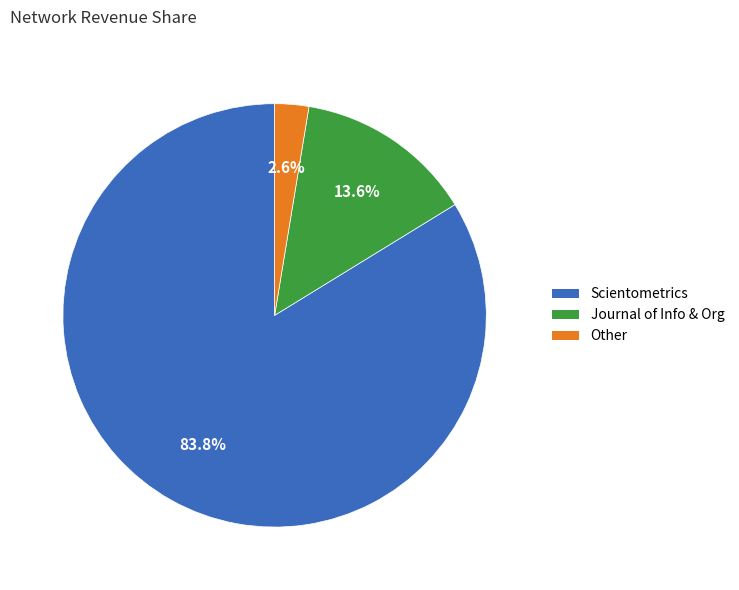

Is there a majority slice in this chart?

Yes